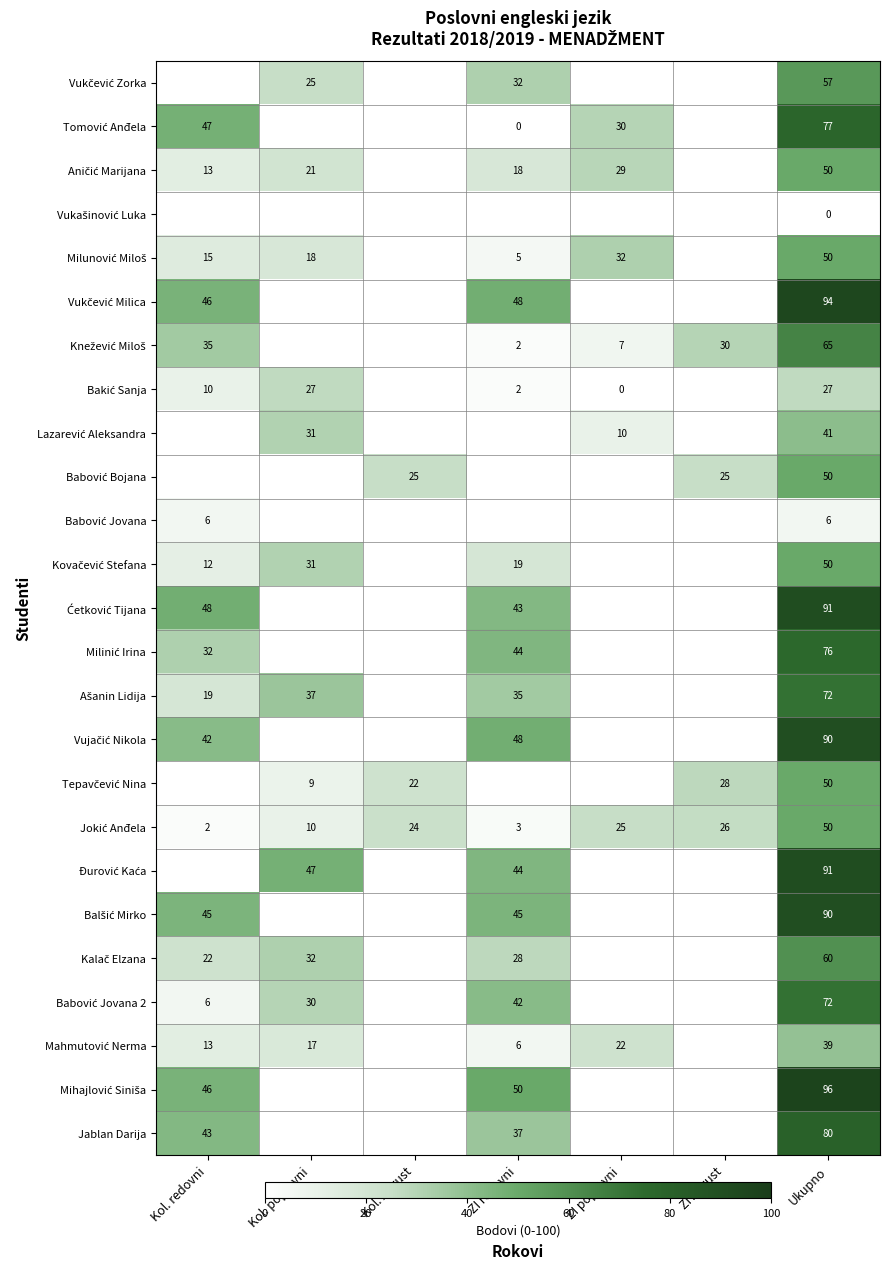

At which category is the sum across all series the highest?

Ukupno